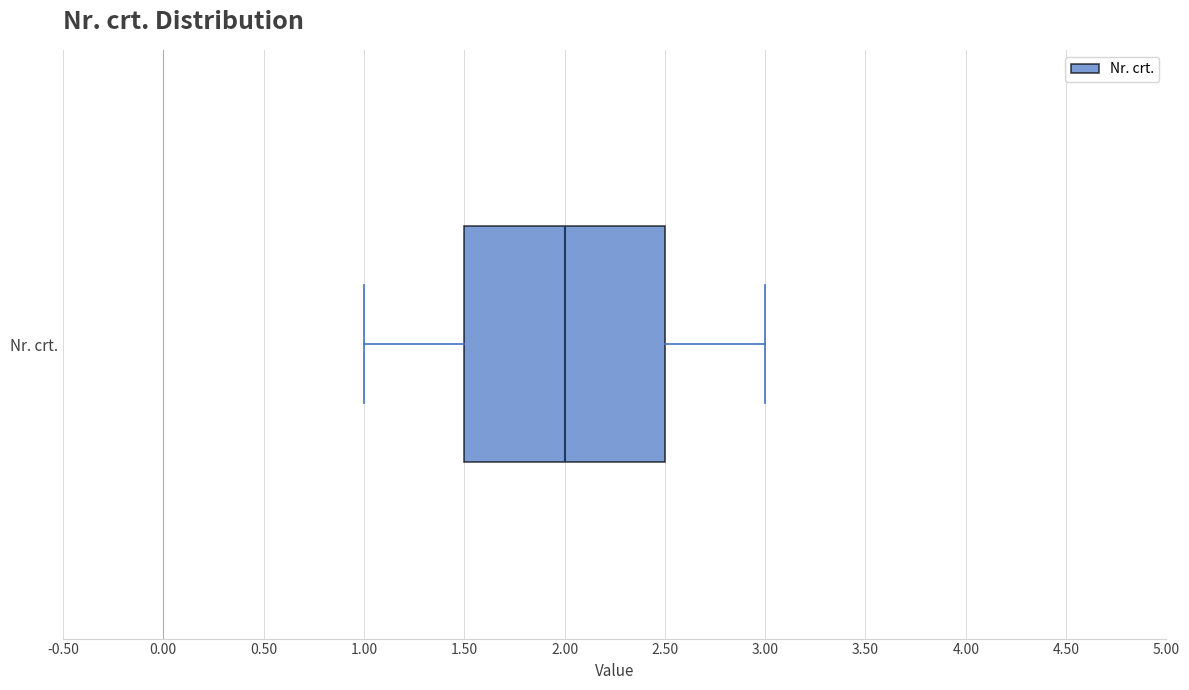

Transcribe this box plot: give where the median line is, the range the box spans, and where the two whiskers end, as read against the x-axis. The values are not printed on the chart, so give them approximately, as read against the axis.

median 2.0, box 1.5 to 2.5, whiskers 1.0 to 3.0